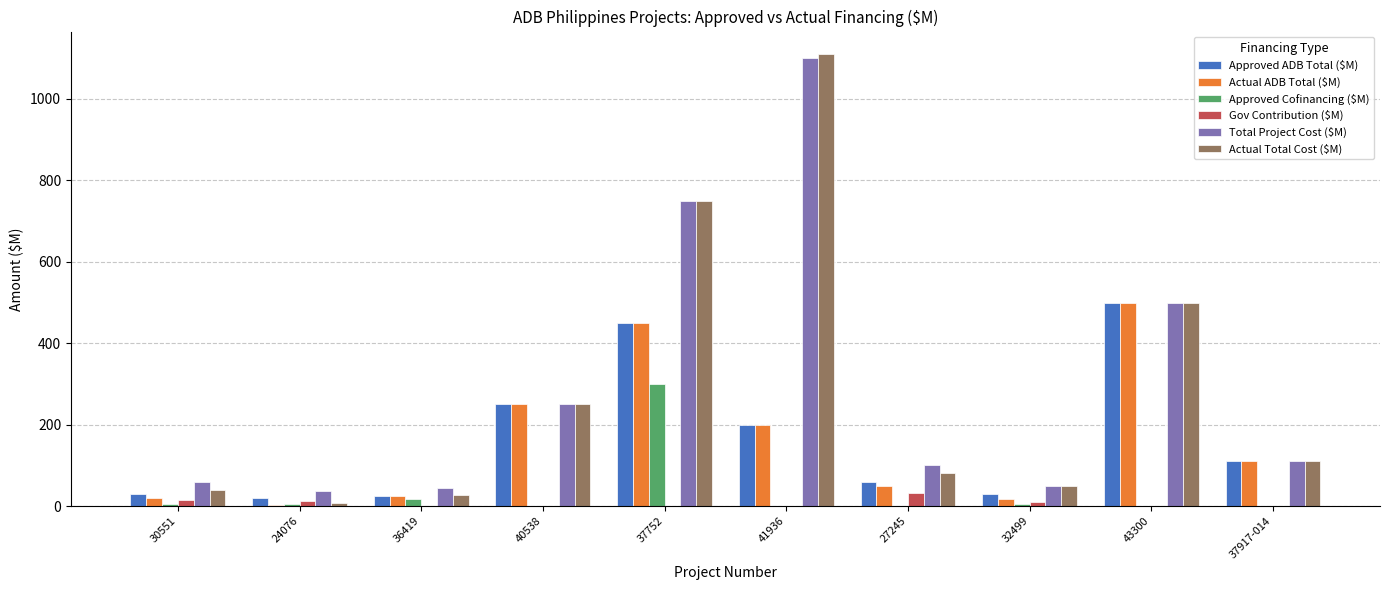

What is the sum of all Total Project Cost ($M) values?

3002.0